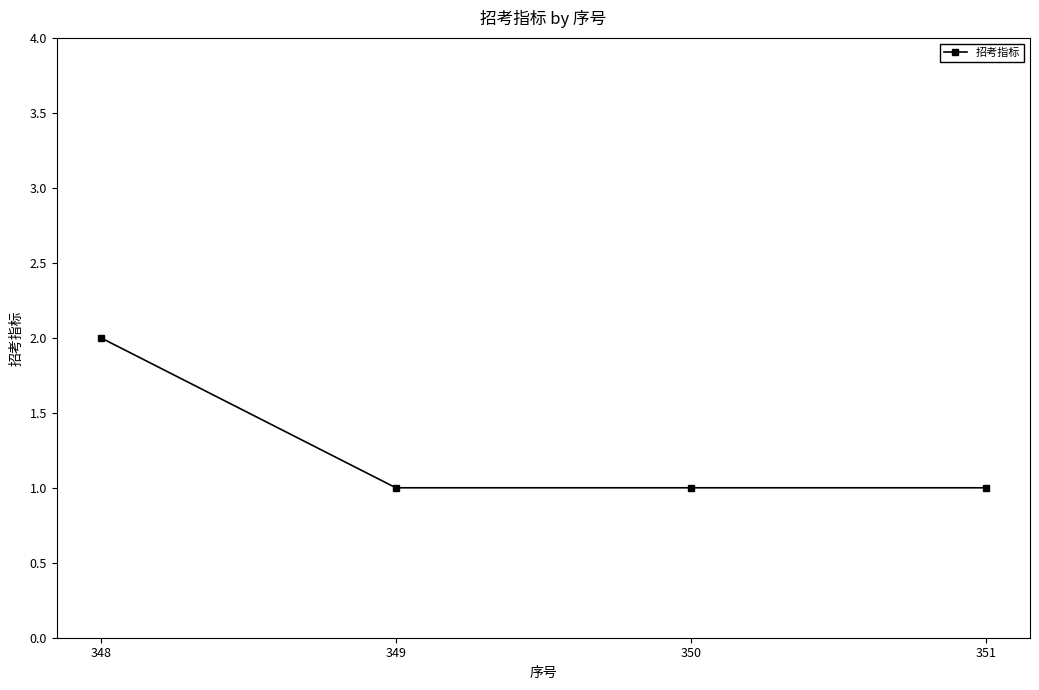

What is the value of the 4th point from the left?

1